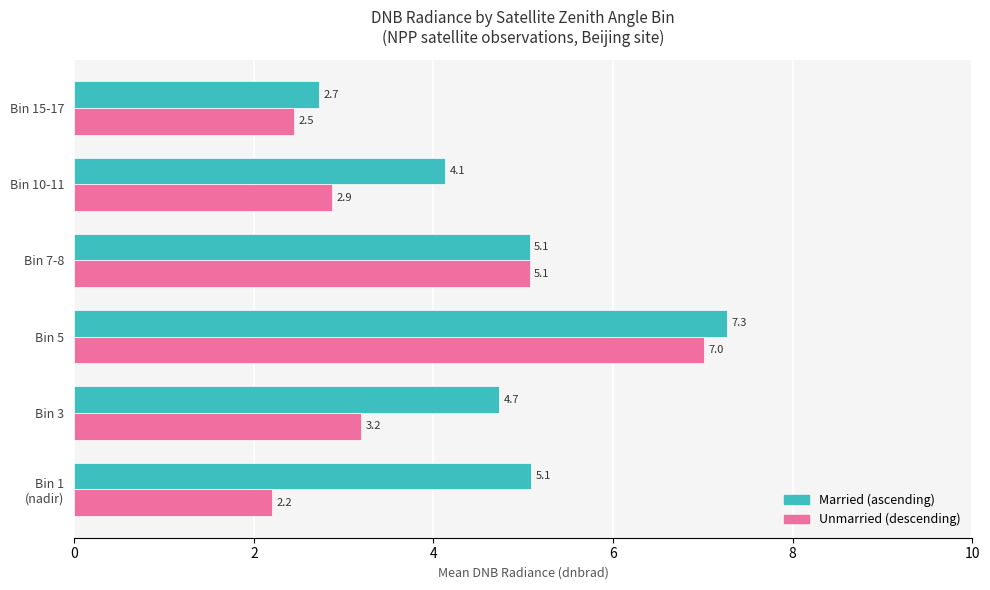

At which category is the sum across all series the highest?

Bin 5